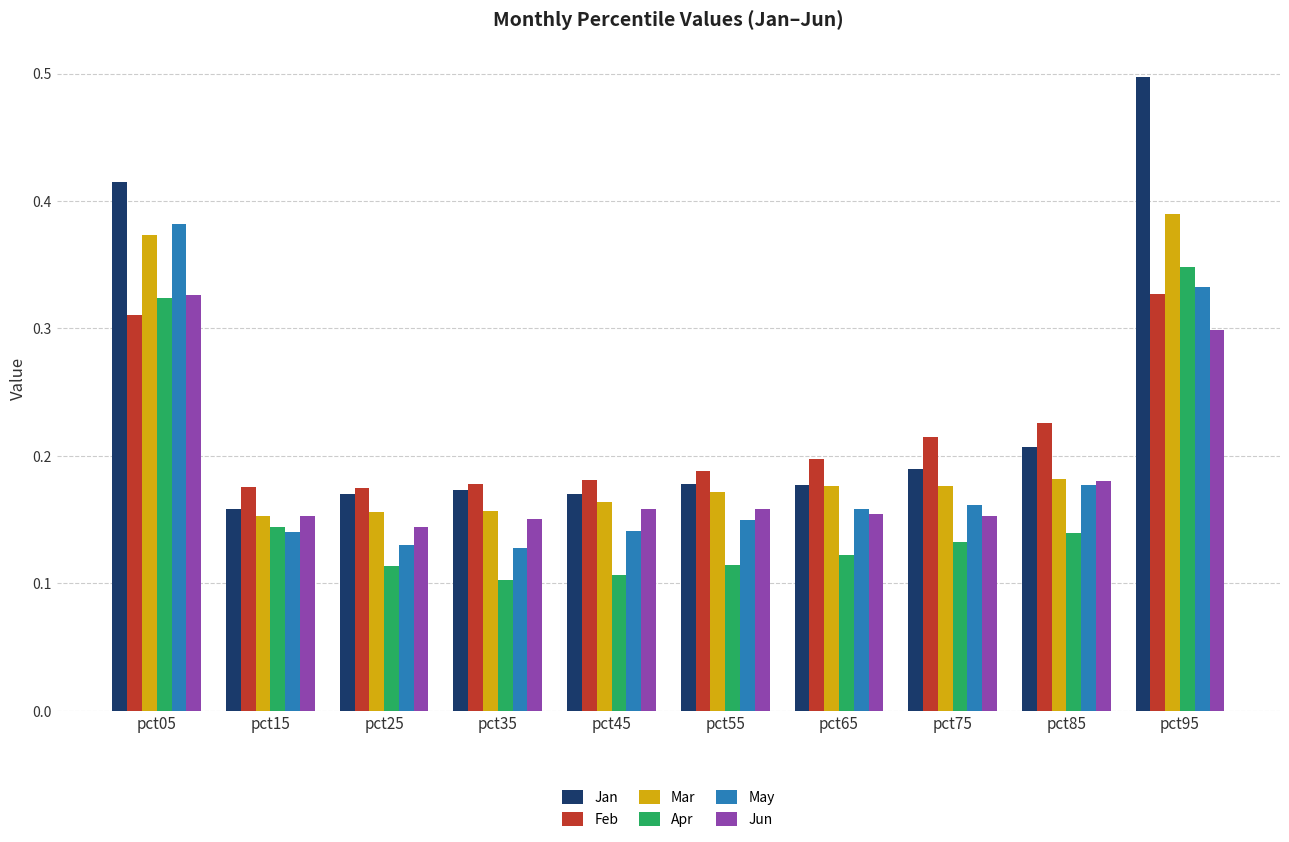

What is the sum of all Apr values?

1.6